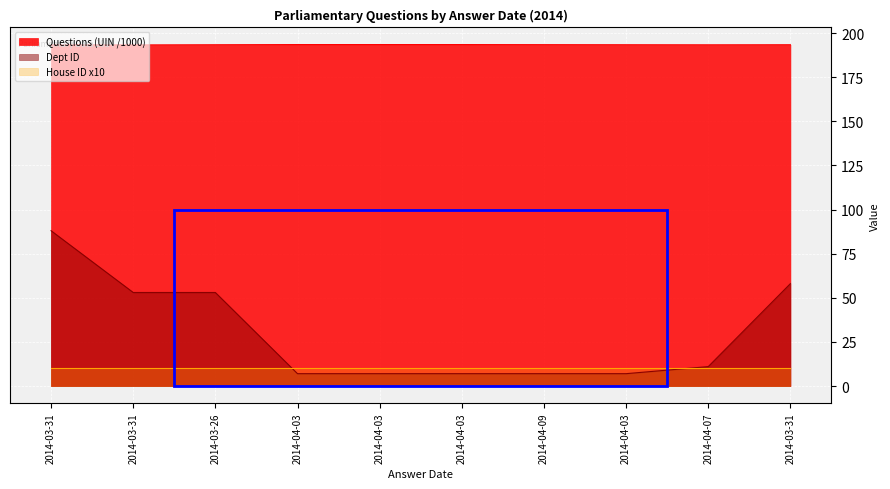

Which has a higher value, 2014-03-31 or 2014-03-26?

2014-03-31